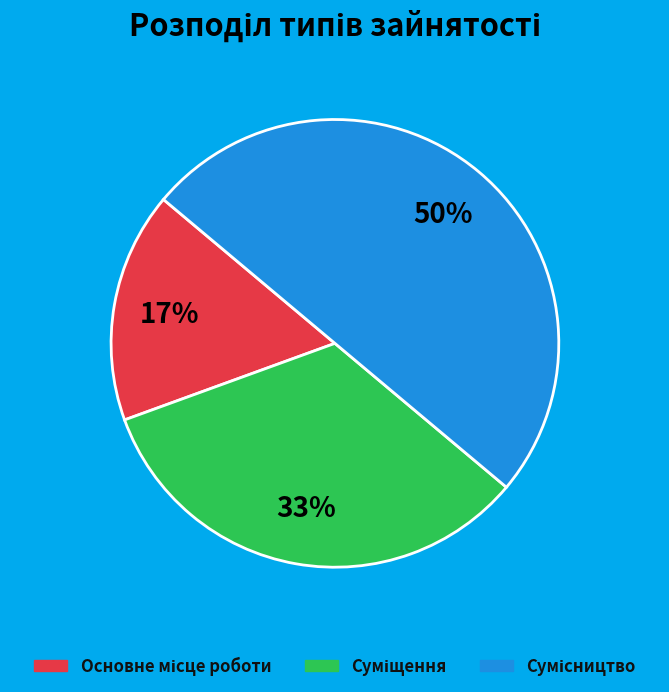

To the nearest percent, what is the difference between the largest and smallest slice percentages?

33%